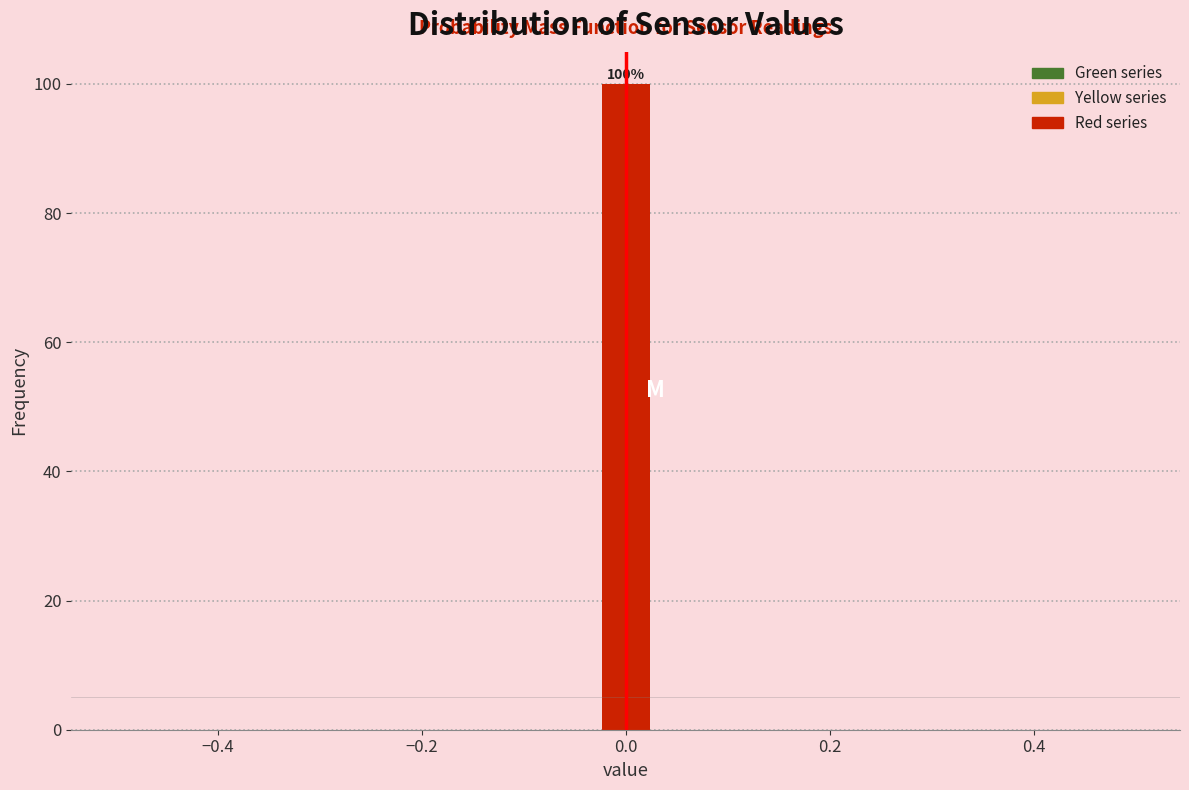

Around what value on the x-axis is the tallest bar? Give the approximate position of its centre, as read against the axis.

0.00